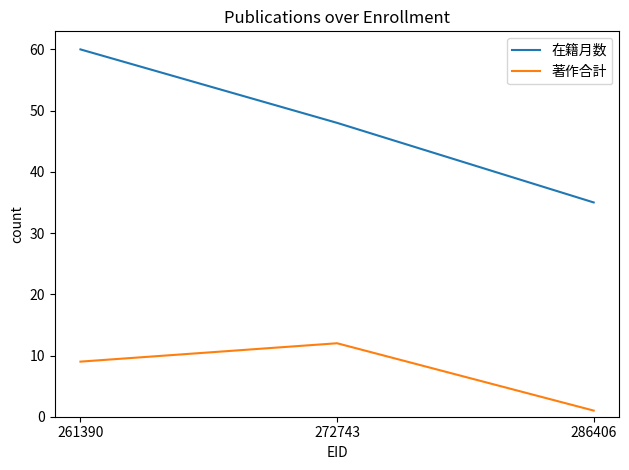

What is the average value of the 著作合計 series?

7